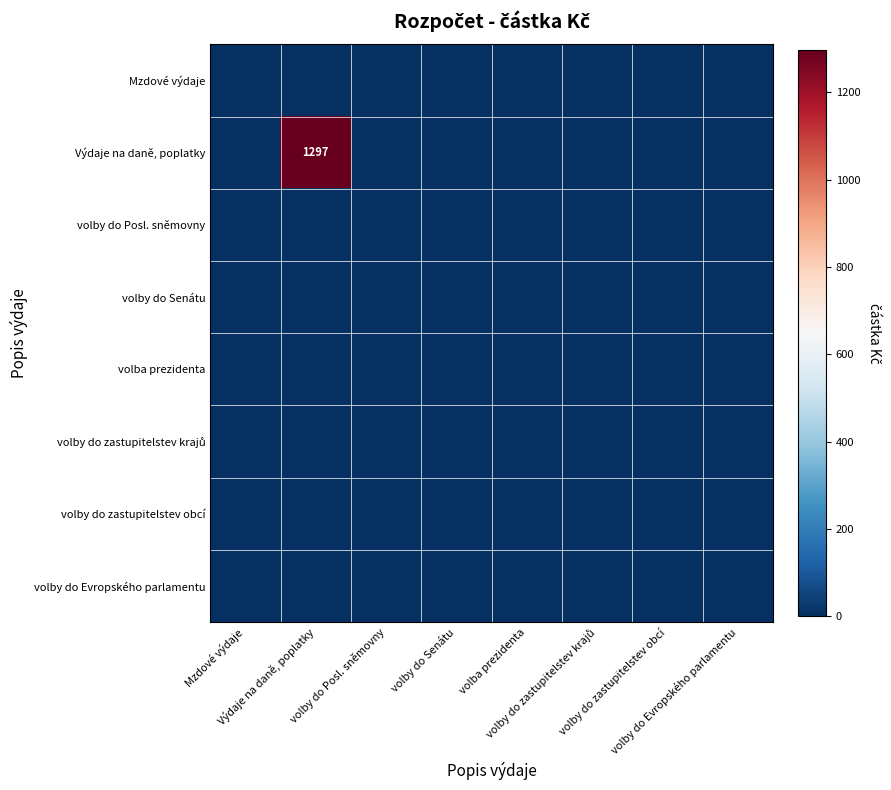

At Mzdové výdaje, list the series in order from largest to smallest.

Mzdové výdaje, Výdaje na daně, poplatky, volby do Posl. sněmovny, volby do Senátu, volba prezidenta, volby do zastupitelstev krajů, volby do zastupitelstev obcí, volby do Evropského parlamentu